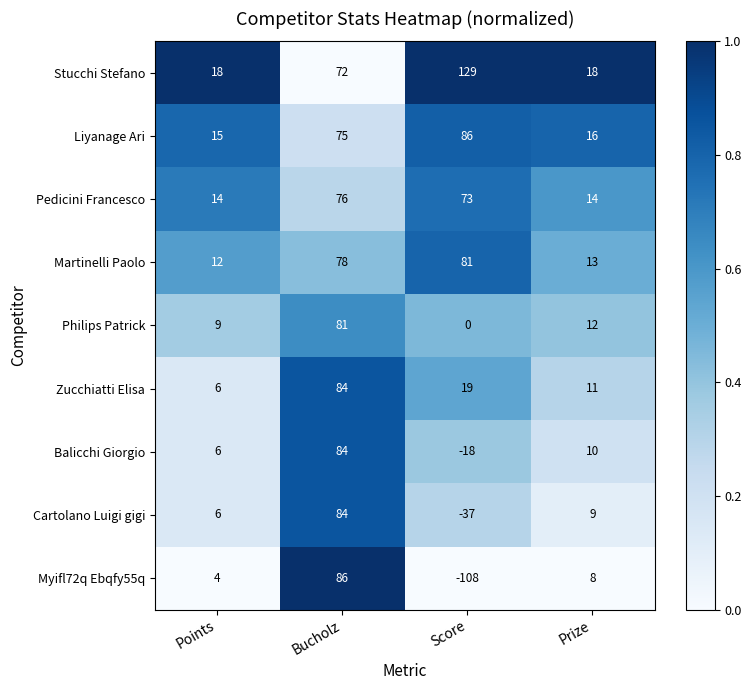

What is the maximum value shown in the chart?

129